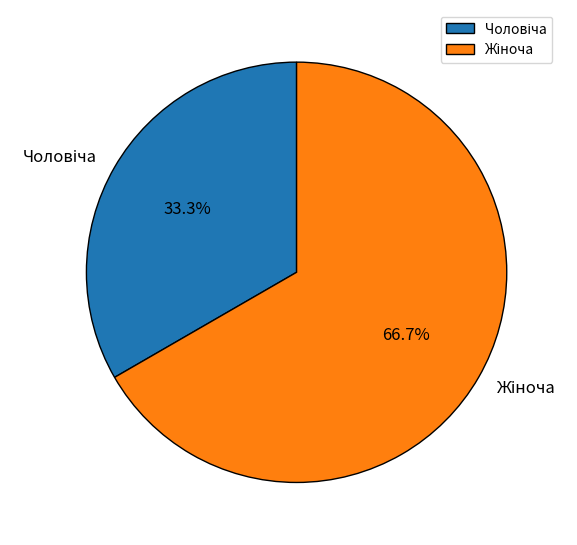

Does any single category account for the majority?

Yes